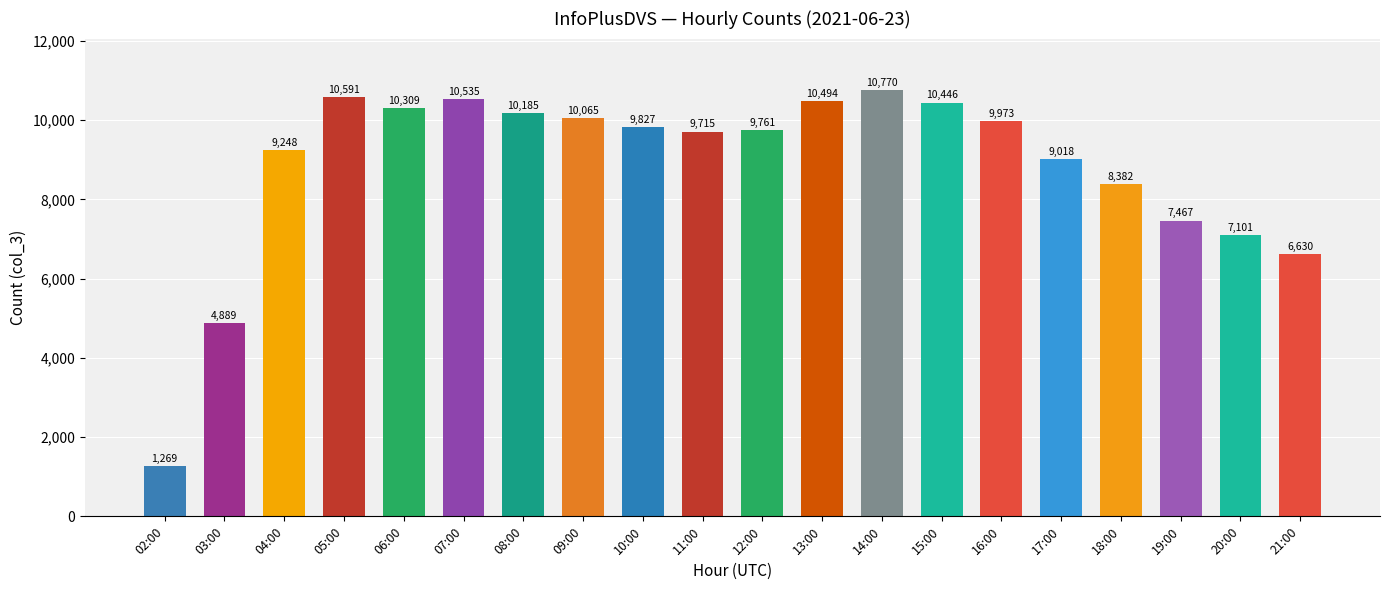

What position from the right is 14:00?

8